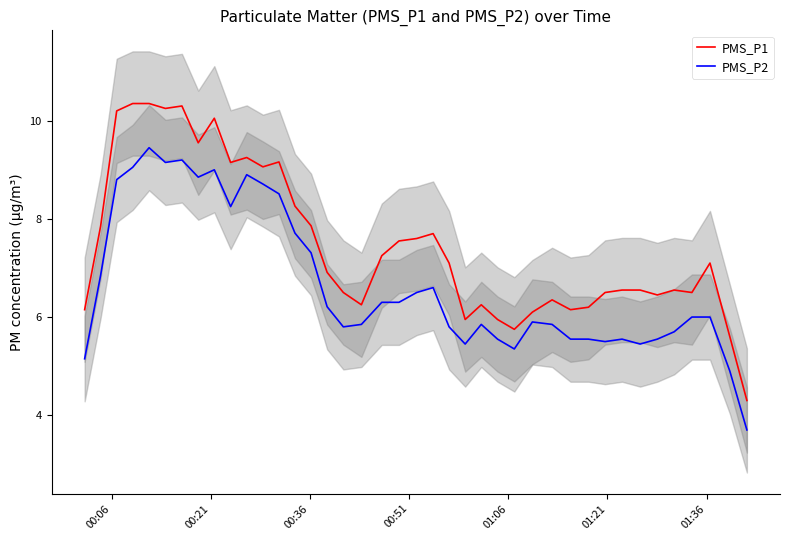

What are all the series names shown in the legend?

PMS_P1, PMS_P2